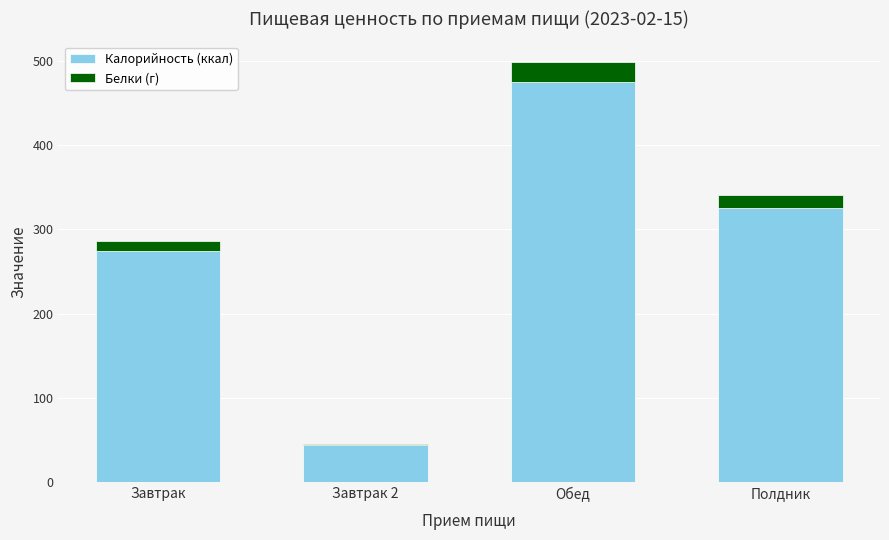

At which label does Калорийность (ккал) first exceed 325?

Обед